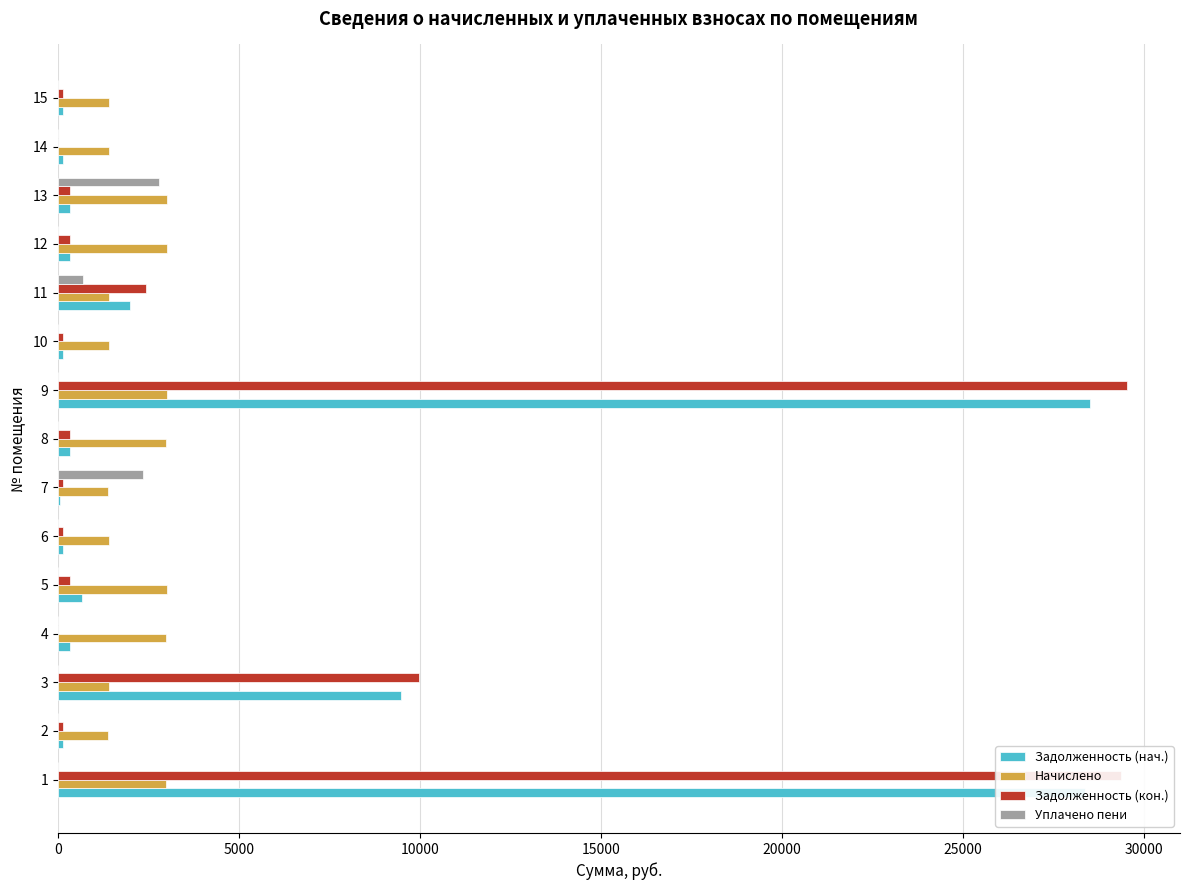

How many categories are shown in the chart?

15